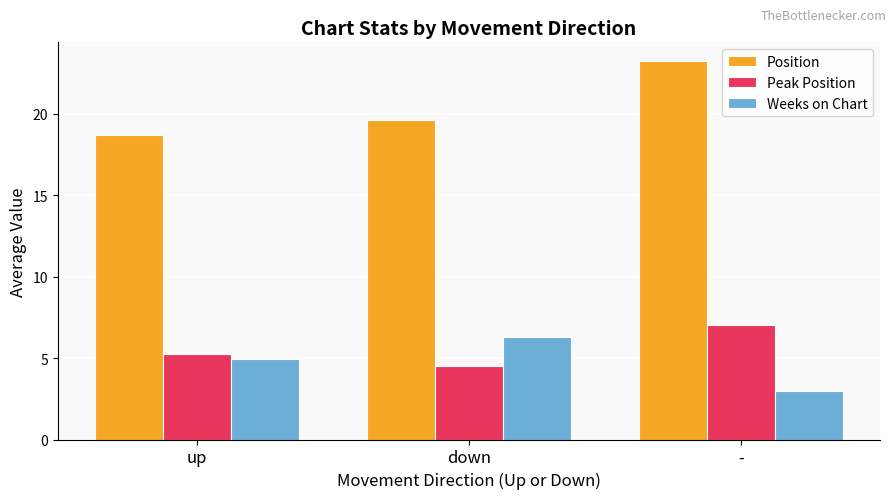

Which series has the widest spread of values?

Position